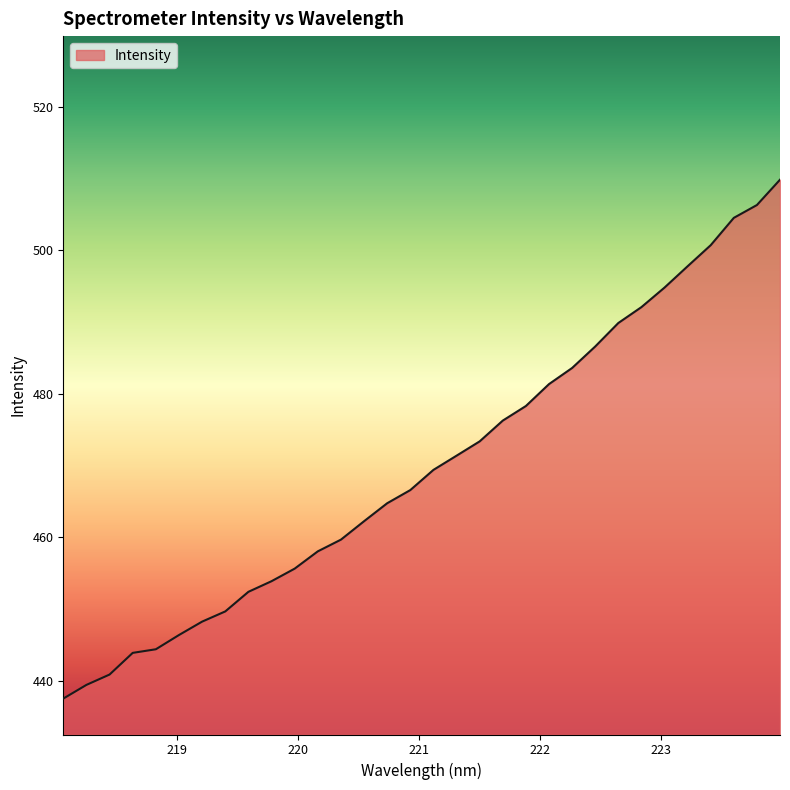

What is the greatest value displayed?

509.8